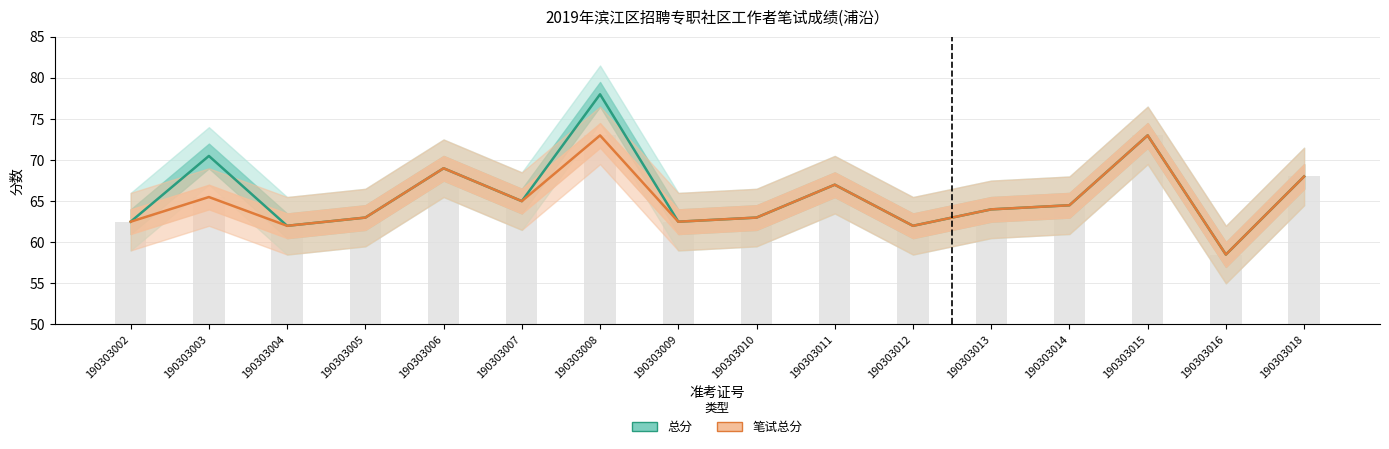

Between 190303004 and 190303007, which series saw the biggest shift?

总分